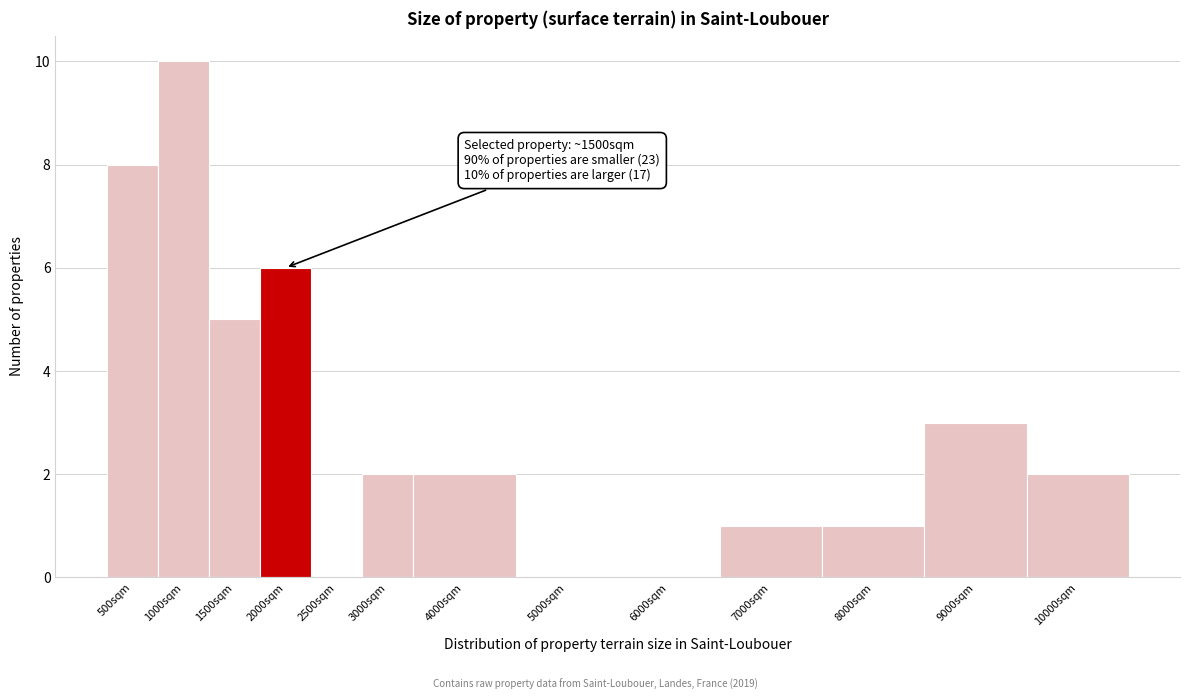

Reading left to right, transcribe all the data shown in this chart.

500sqm=8	1000sqm=10	1500sqm=5	2000sqm=6	2500sqm=0	3000sqm=2	4000sqm=2	5000sqm=0	6000sqm=0	7000sqm=1	8000sqm=1	9000sqm=3	10000sqm=2